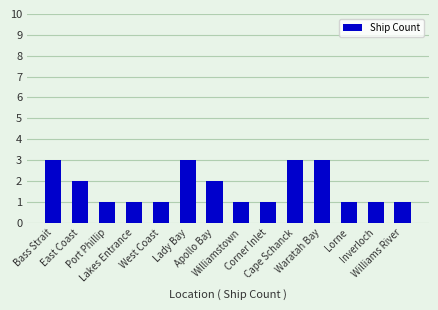

What position from the right is Lorne?

3